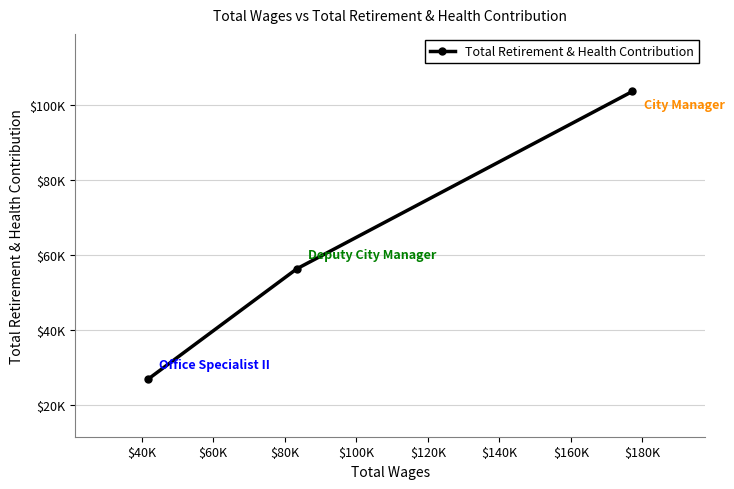

What is the maximum value shown in the chart?

103645